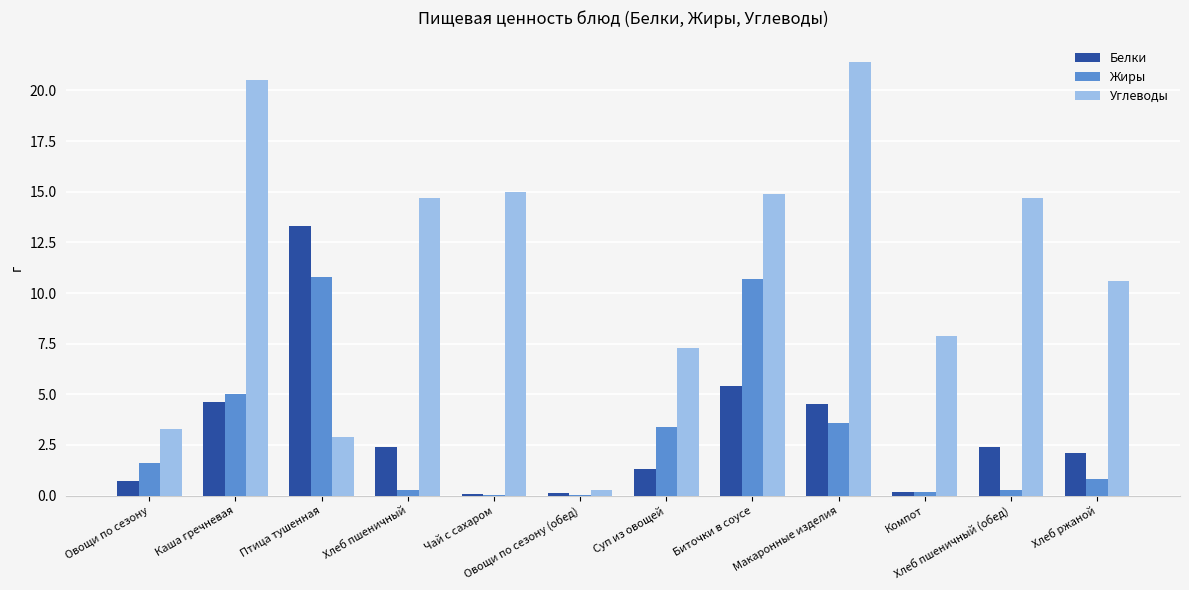

Is it true that Углеводы equals 7.9 at Компот?

True